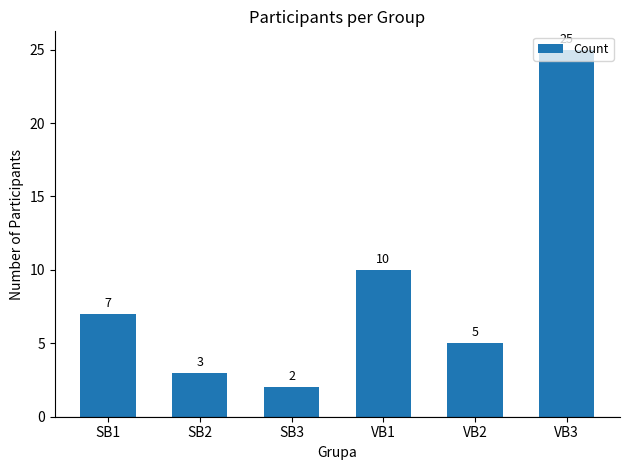

How many bars are there in total?

6